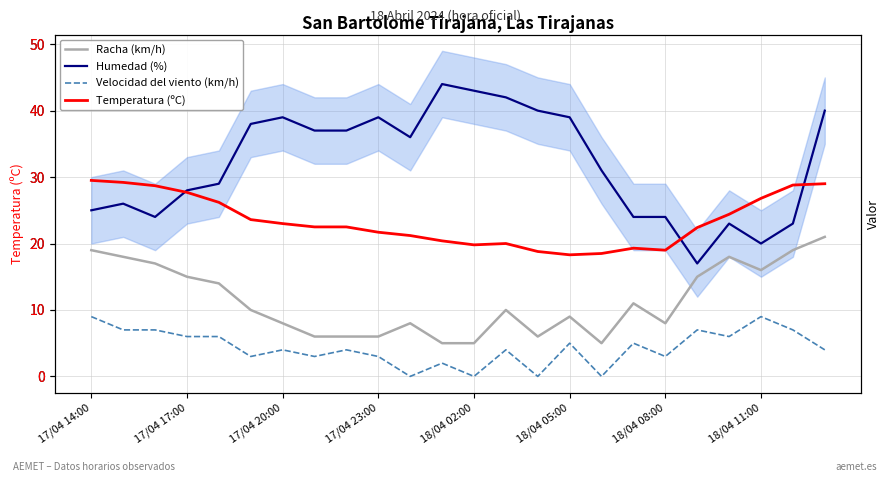

How many data points does each series have?

24